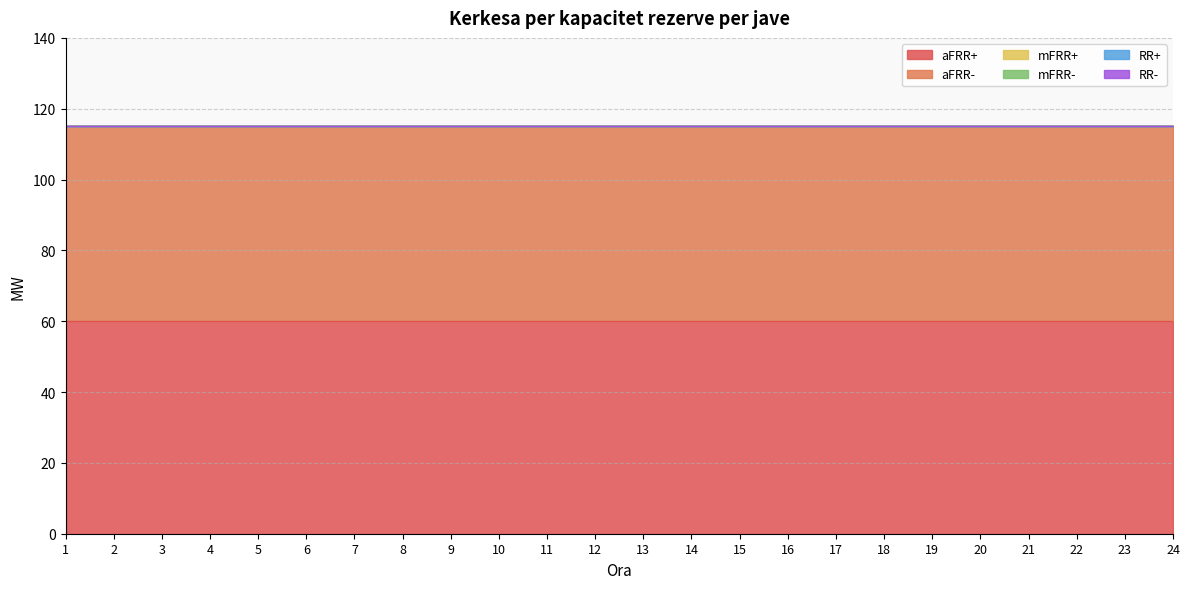

True or false: aFRR- and mFRR+ intersect in this chart.

False